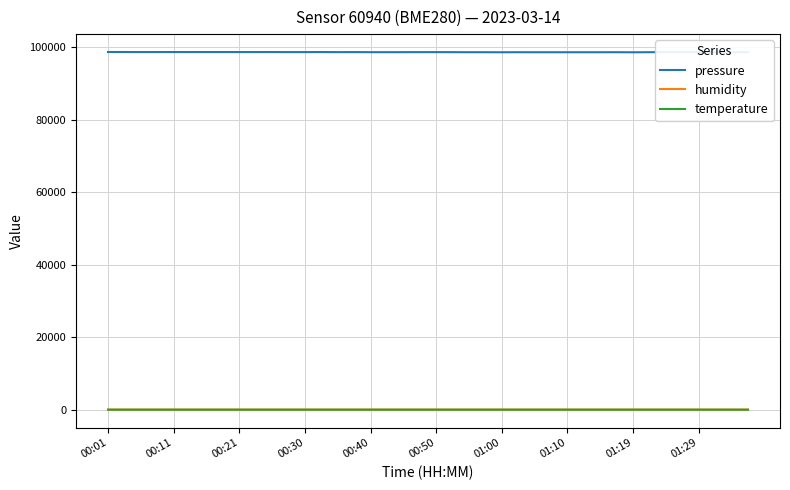

True or false: pressure and humidity cross at least once.

False